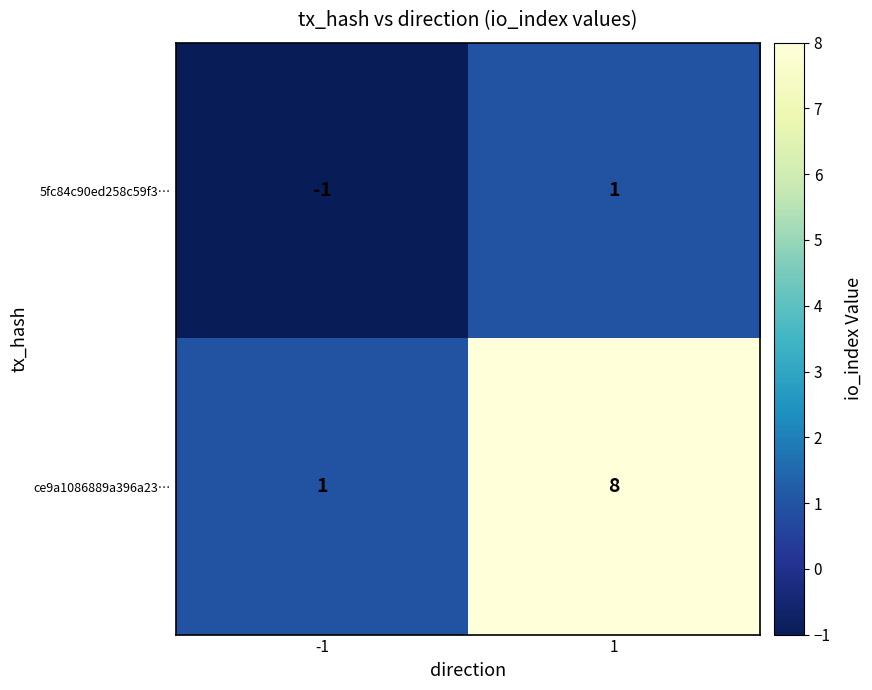

What is the greatest value displayed?

8